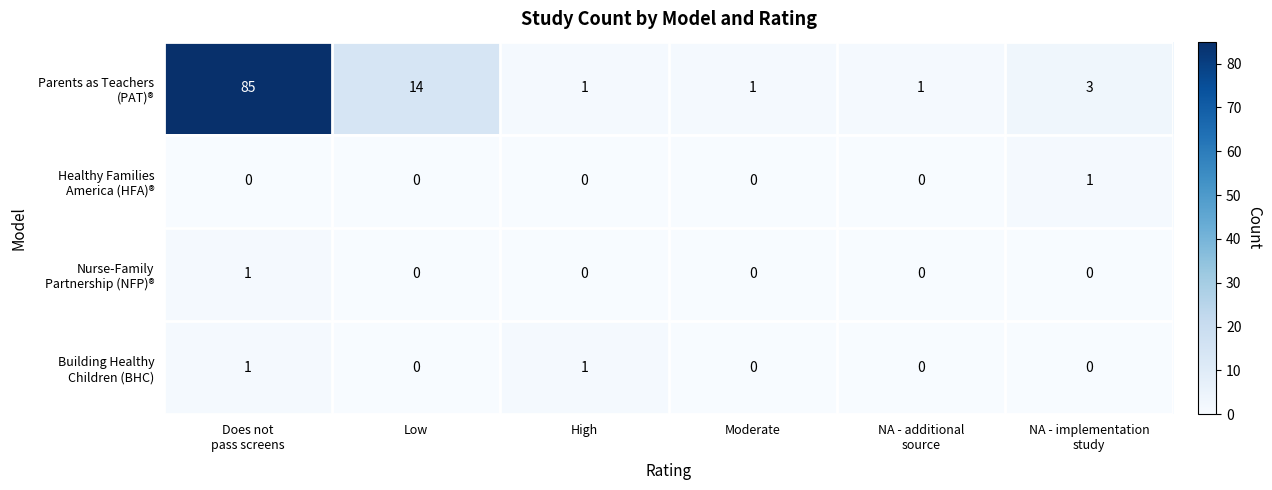

Count the number of data series in this chart.

4